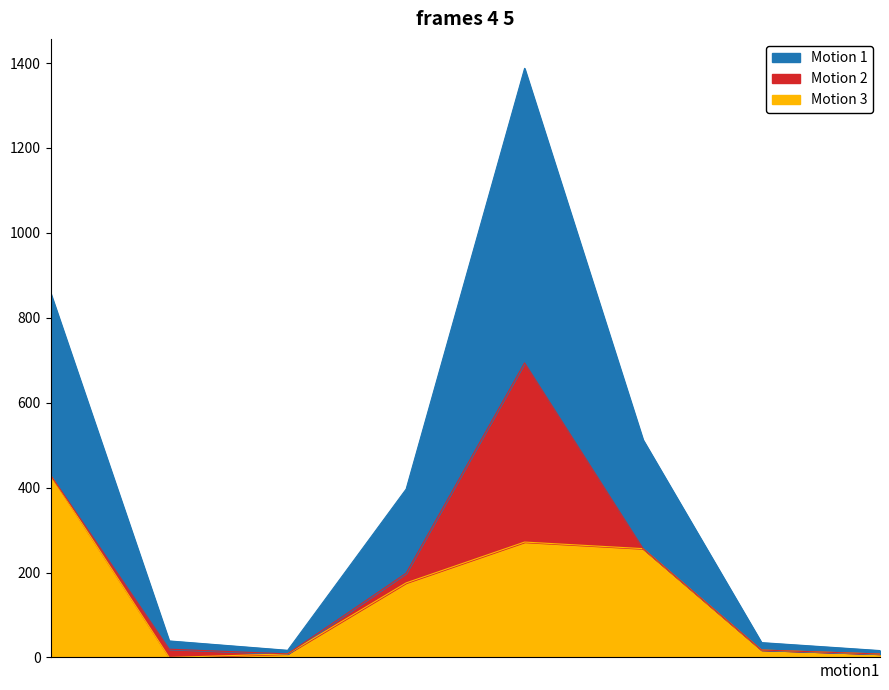

What is the maximum value for Motion 3?

428.9